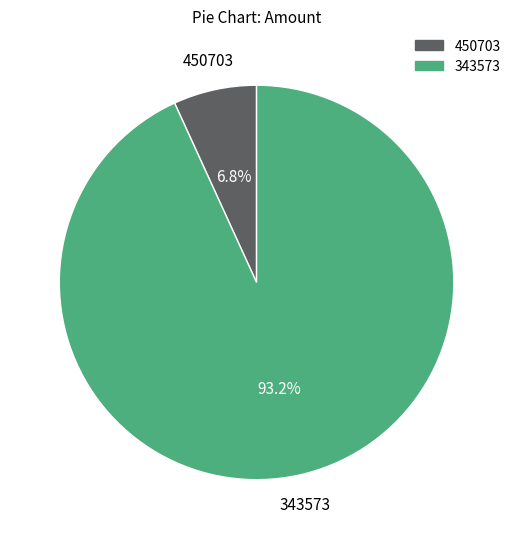

Is there any slice that represents more than half of the pie?

Yes